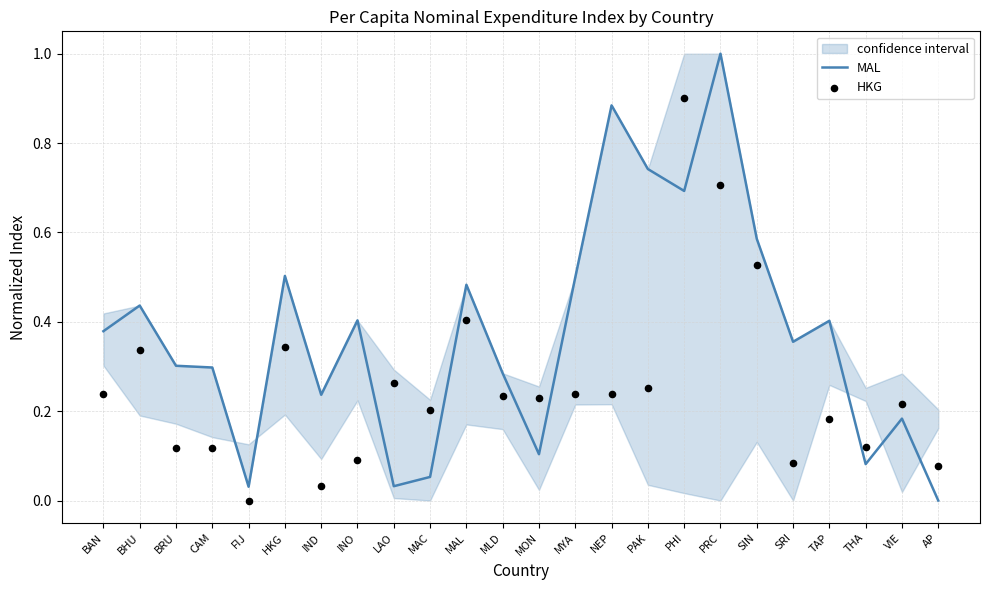

What are all the series names shown in the legend?

MAL, HKG